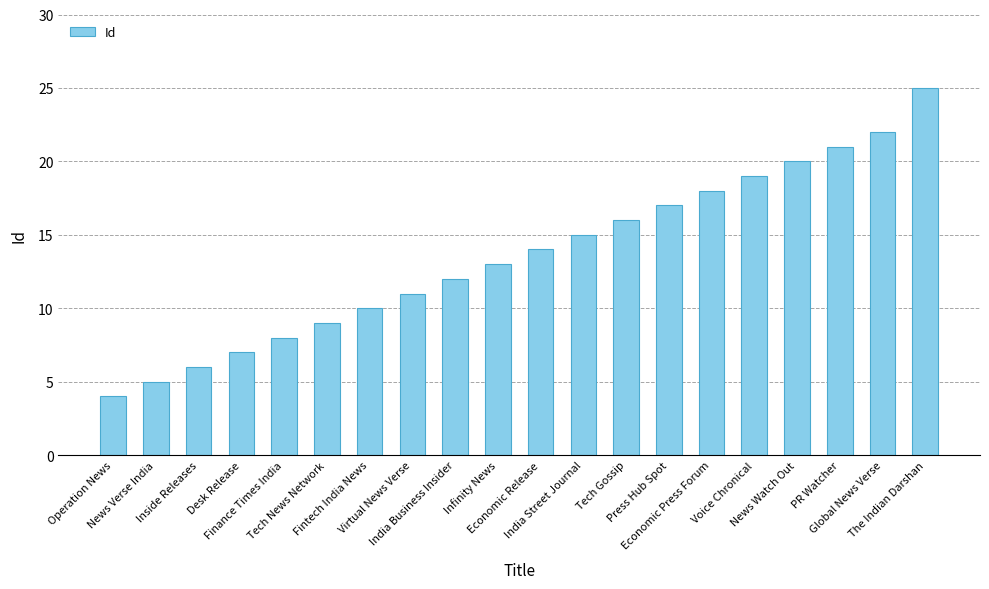

List the labels in order of value, smallest first.

Operation News, News Verse India, Inside Releases, Desk Release, Finance Times India, Tech News Network, Fintech India News, Virtual News Verse, India Business Insider, Infinity News, Economic Release, India Street Journal, Tech Gossip, Press Hub Spot, Economic Press Forum, Voice Chronical, News Watch Out, PR Watcher, Global News Verse, The Indian Darshan